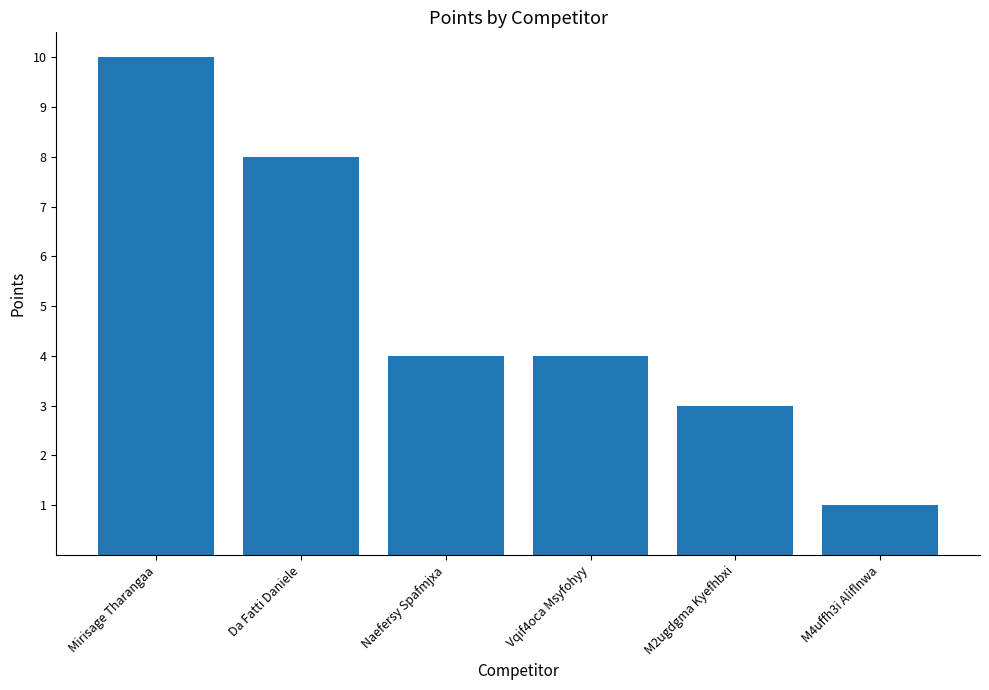

Between M2ugdgma Kyefhbxi and Vqif4oca Msyfohyy, which is larger?

Vqif4oca Msyfohyy